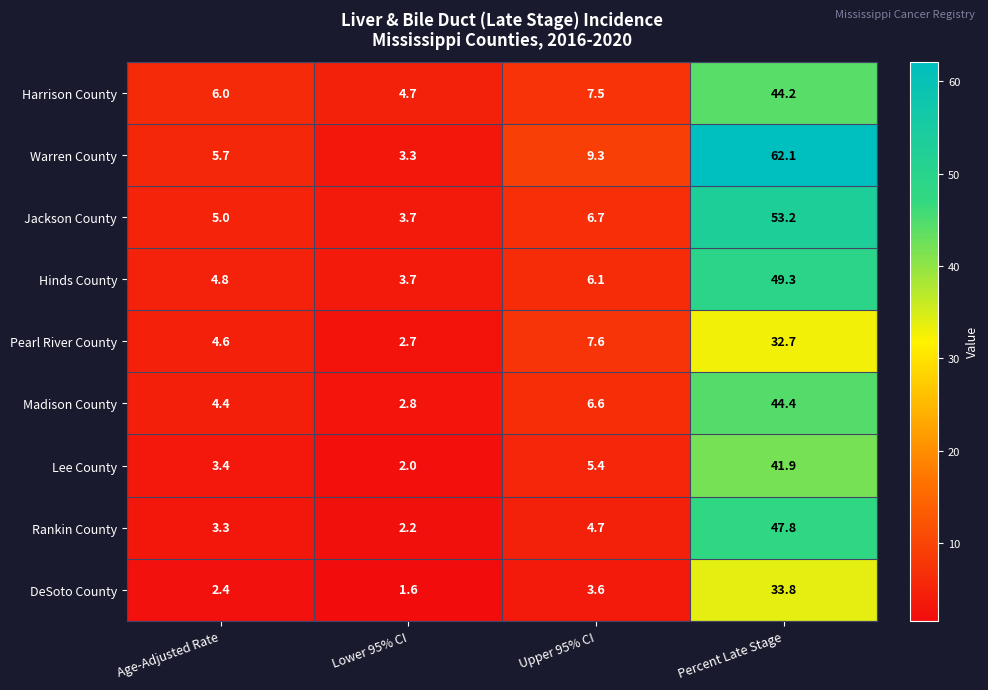

What is the difference between the Hinds County values at Upper 95% CI and Lower 95% CI?

2.4